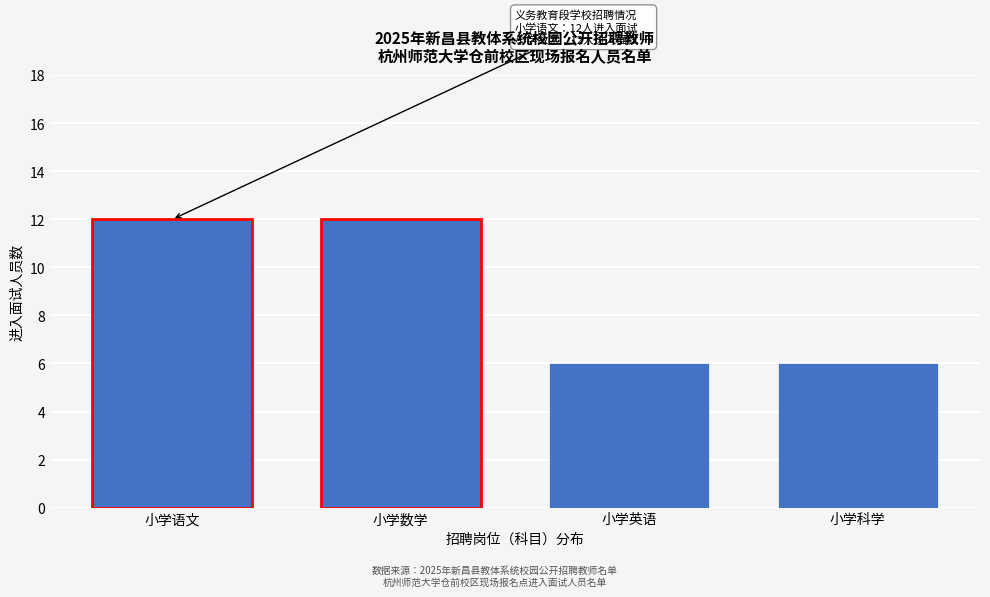

Reading left to right, transcribe all the data shown in this chart.

小学语文=12	小学数学=12	小学英语=6	小学科学=6